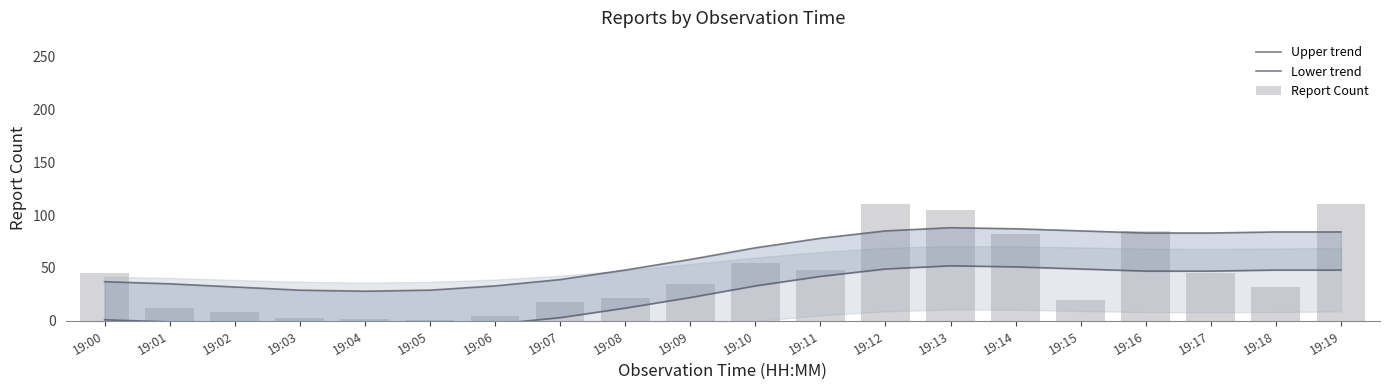

Between 19:00 and 19:16, which series saw the biggest shift?

Upper trend